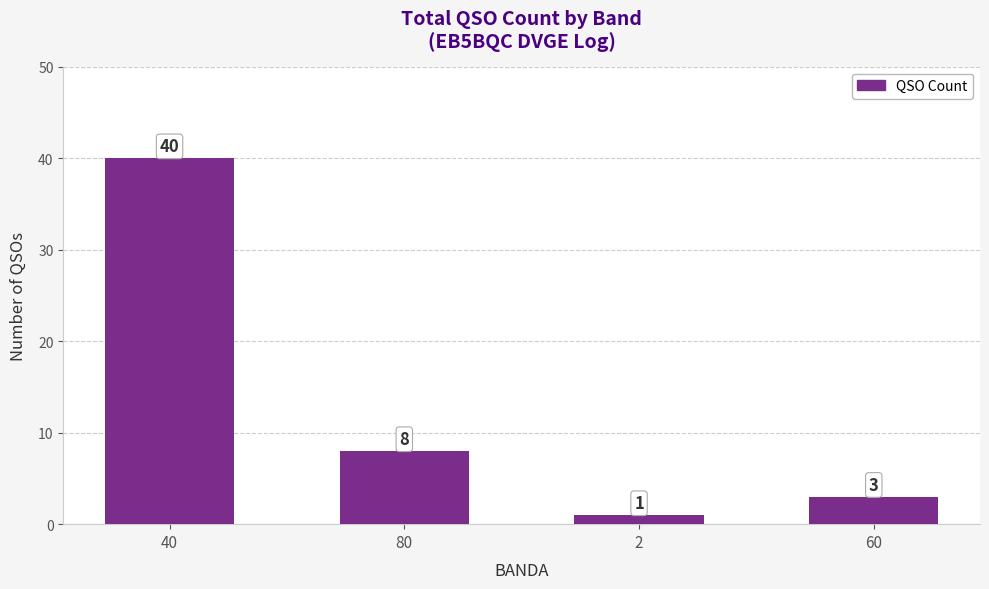

What is the change in value from 80 to 60?

-5